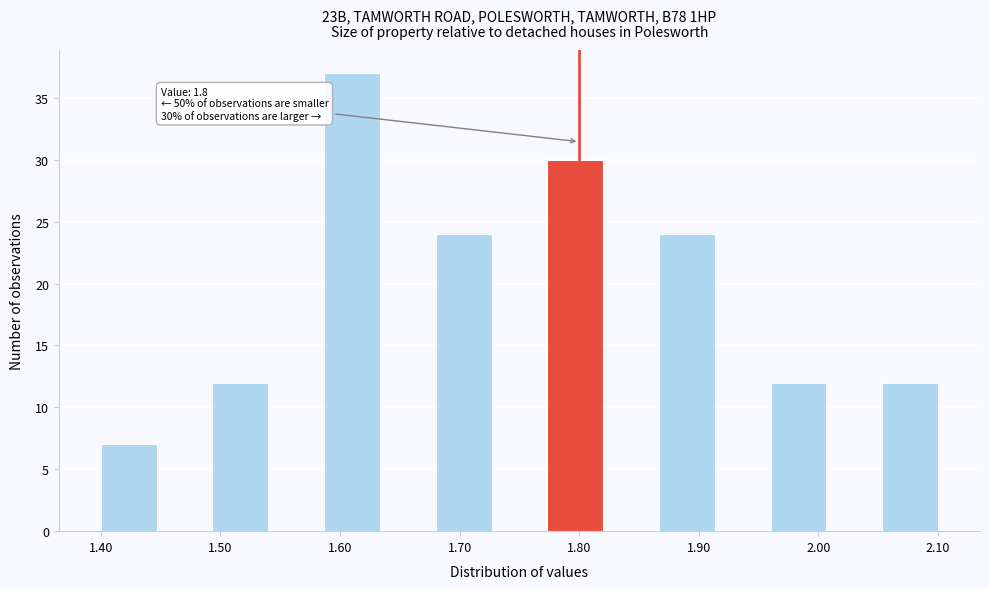

Over which range of the x-axis is the bar tallest?

1.59 to 1.63